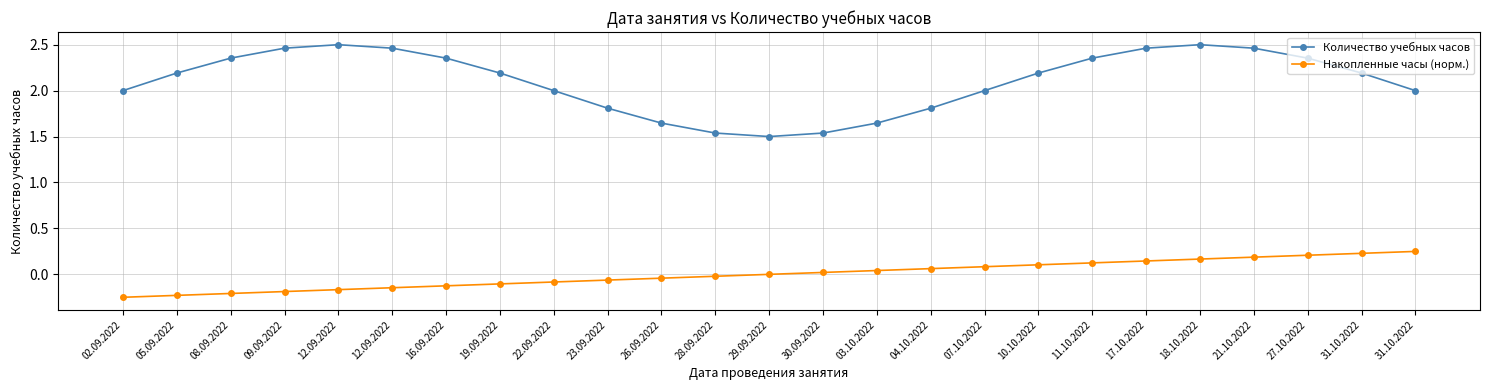

In Количество учебных часов, how many points are lower than both neighbors (excluding endpoints)?

1